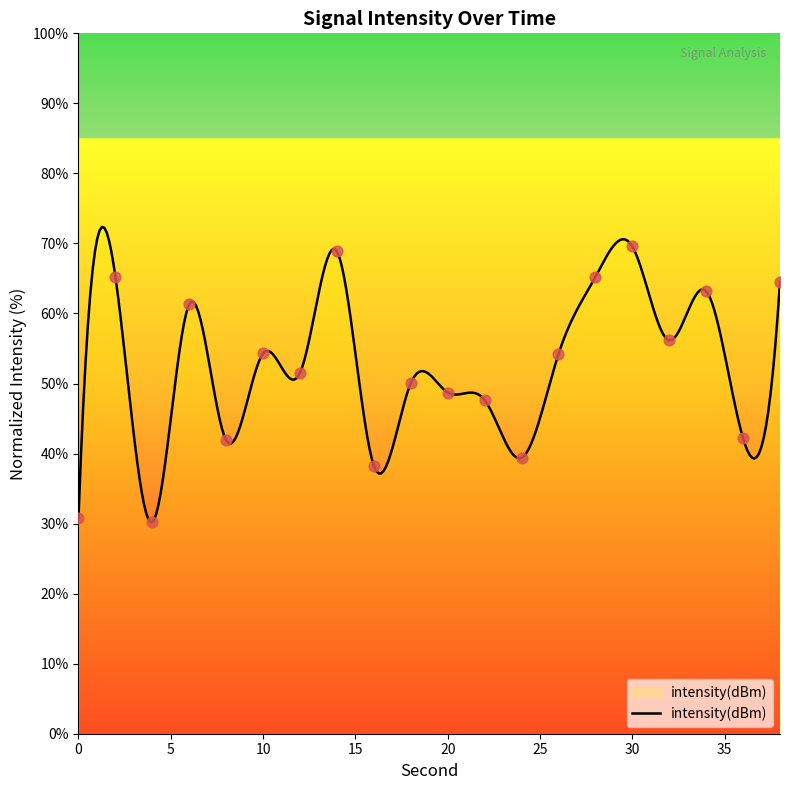

What is the change in value from 24 to 36?

+2.8